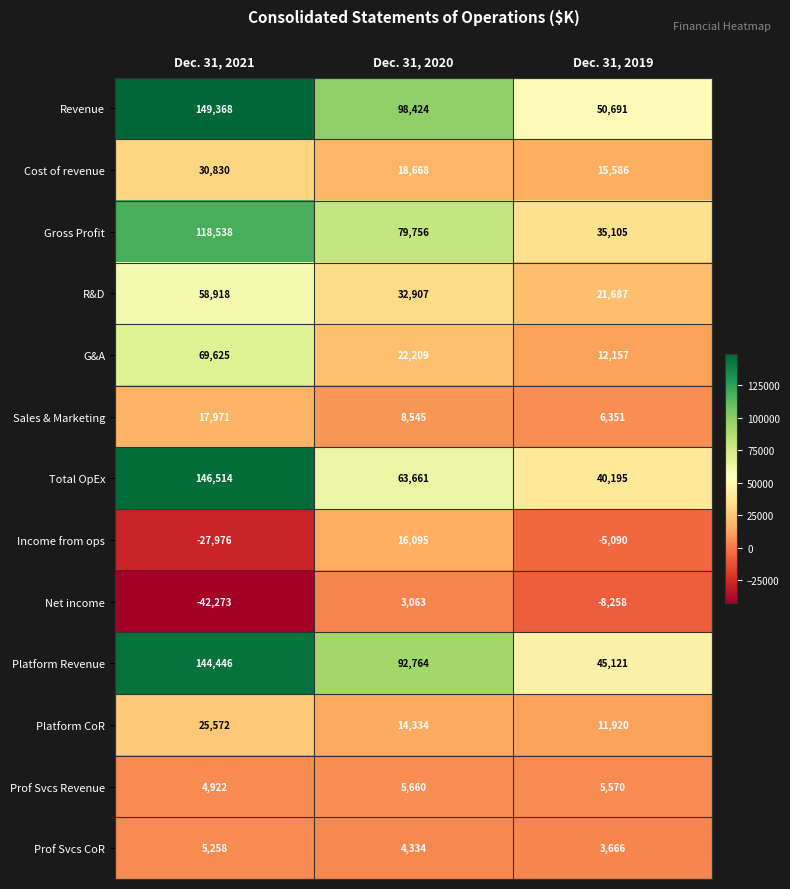

Where is Platform Revenue nearest to the value 94783?

Dec. 31, 2020